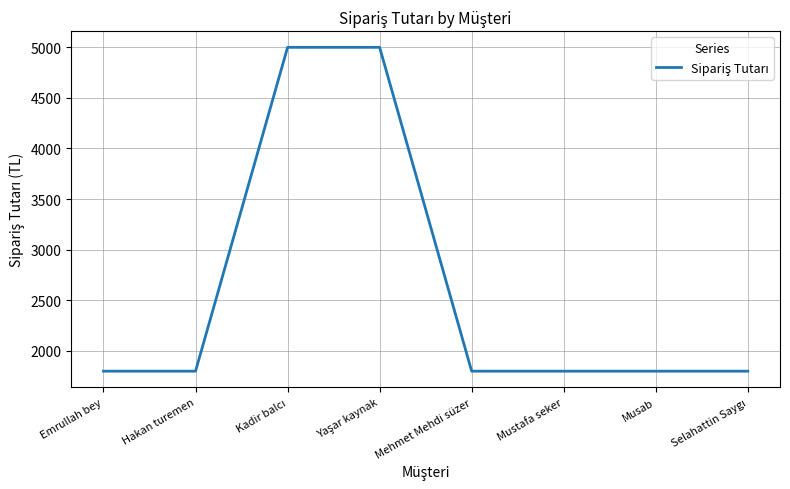

The chart shows a value of 582 at Hakan turemen. True or false?

False